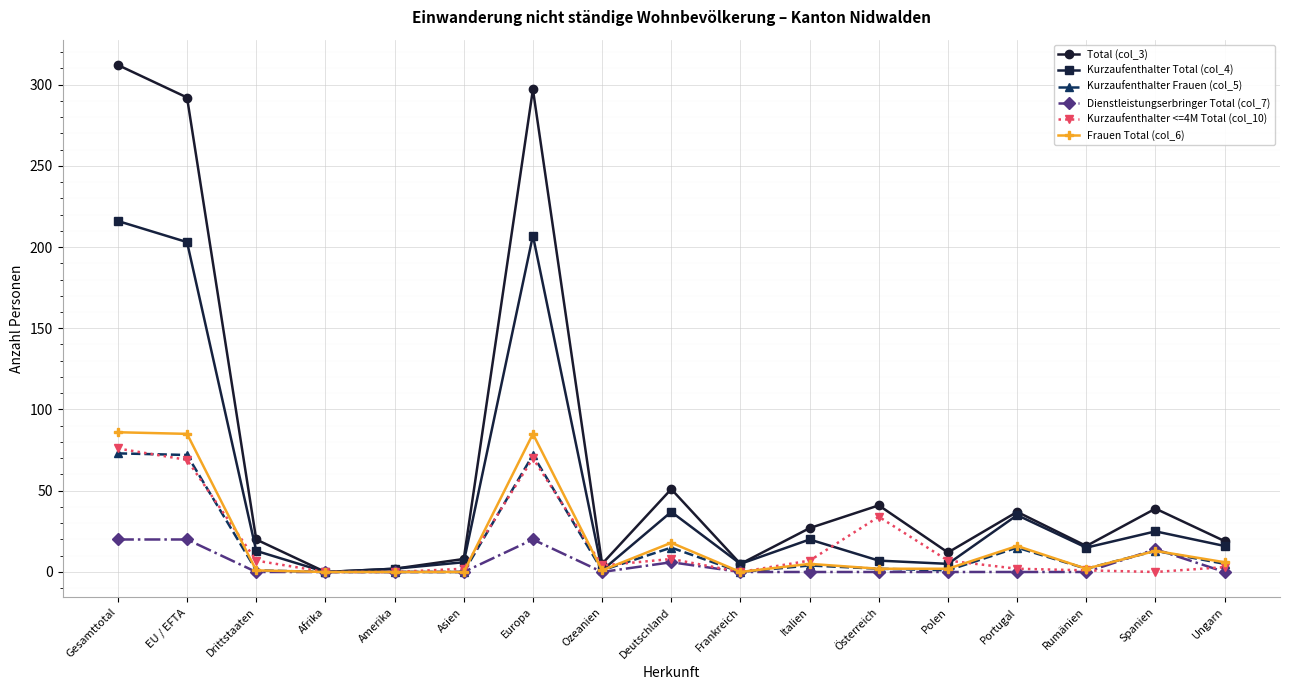

What is the maximum value shown in the chart?

312